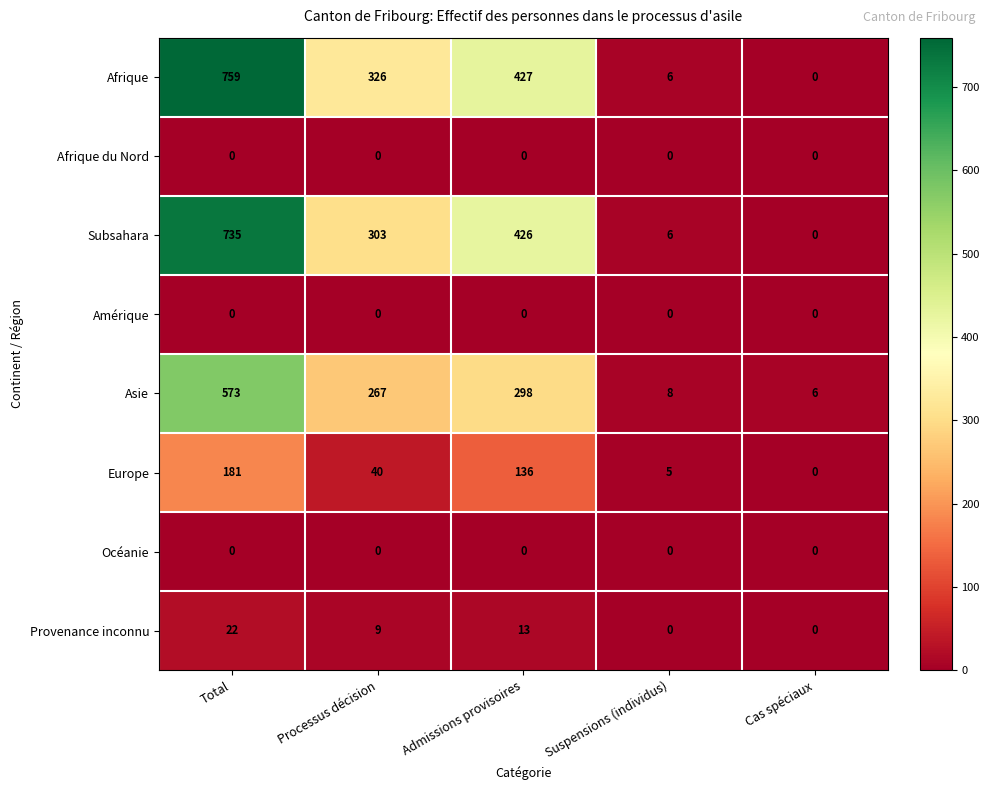

What is the total value across all series at Processus décision?

945